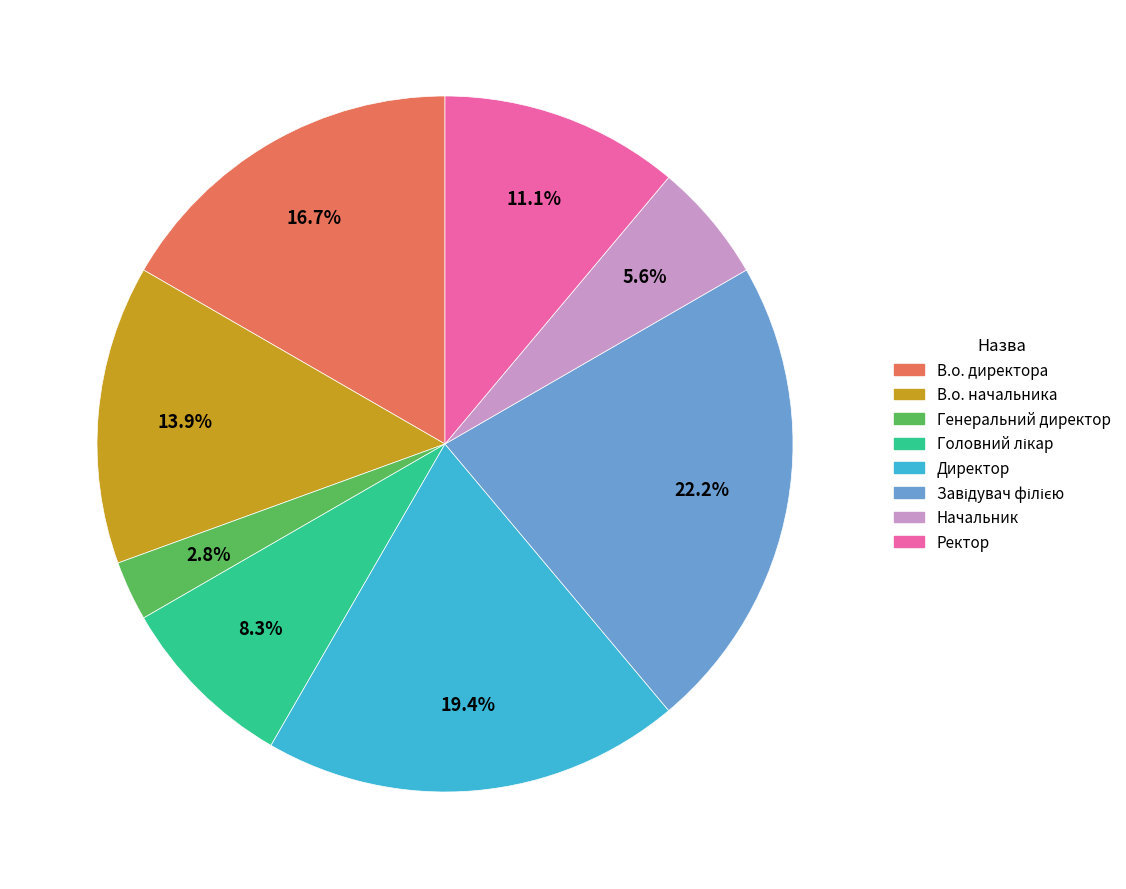

What percentage do Начальник and Директор together represent?

25.0%